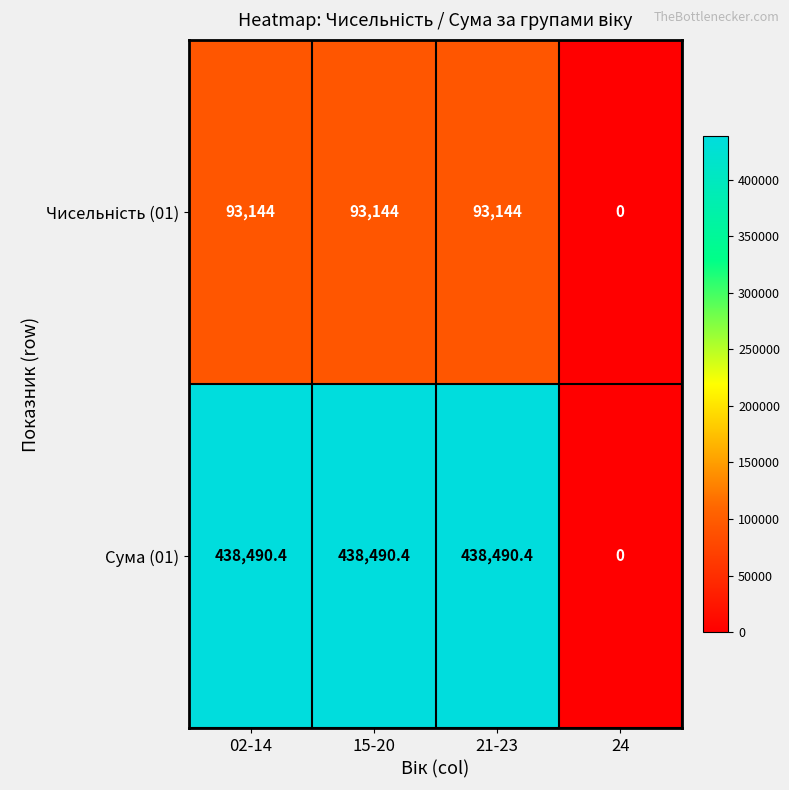

Which series has the largest range (max minus min)?

Сума (01)